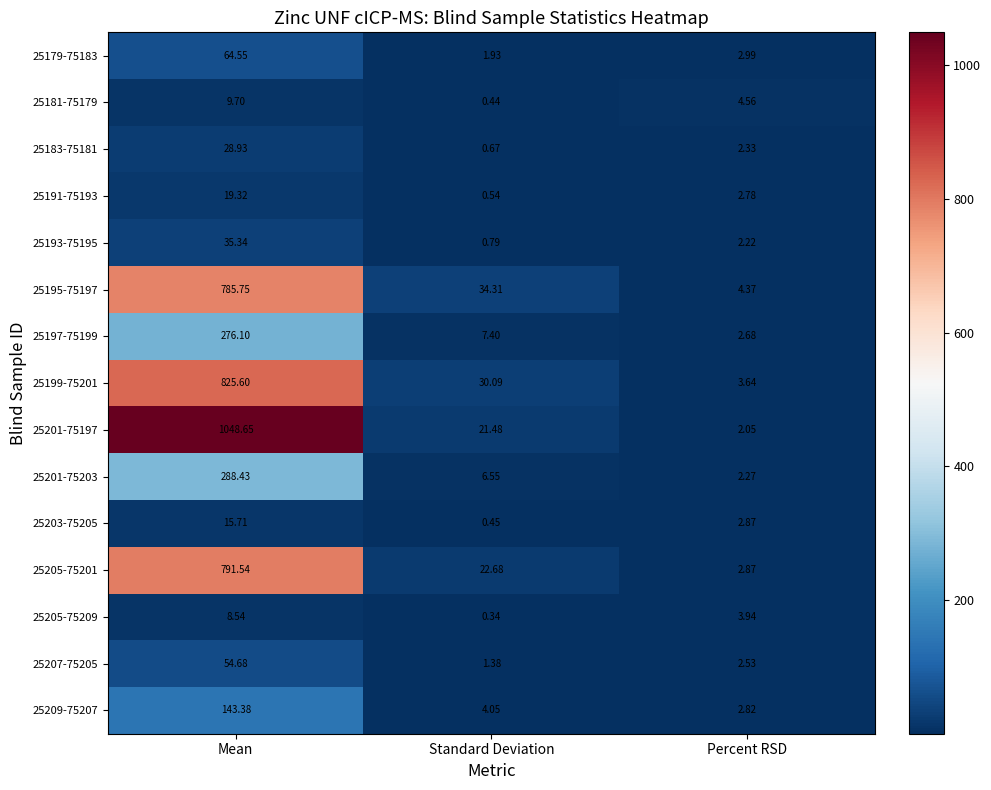

At which label does 25197-75199 reach its minimum?

Percent RSD